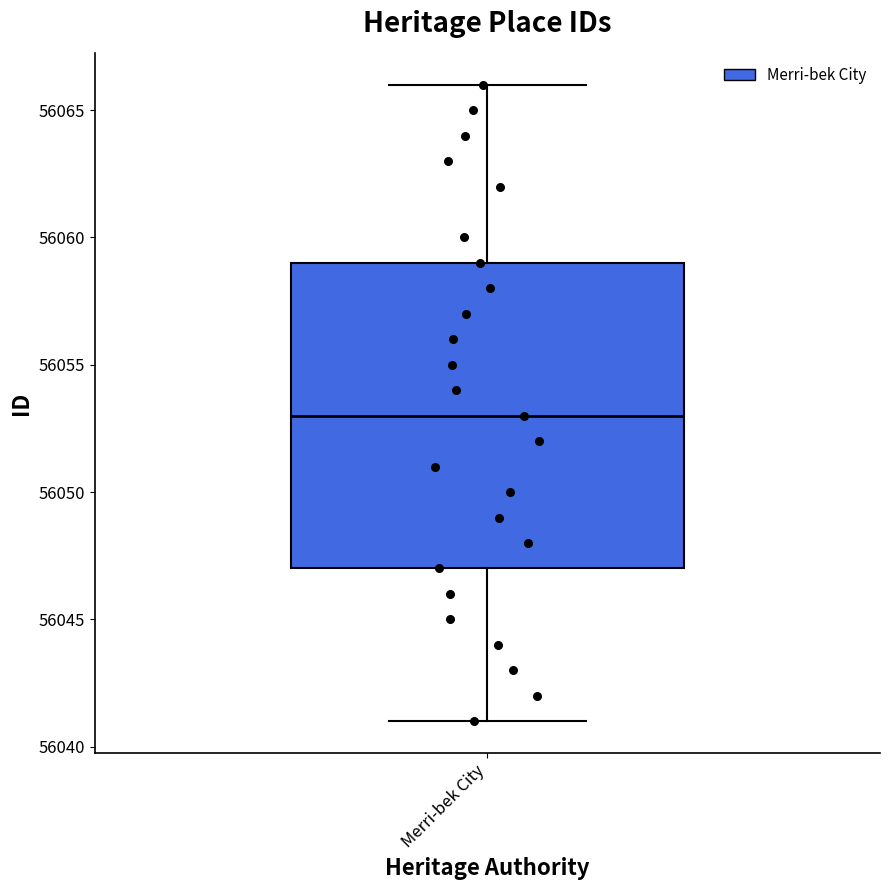

Read this box plot against the y-axis: the position of the median line, the range covered by the box, and the ends of both whiskers. The values are not printed on the chart, so give them approximately, as read against the axis.

median 56053, box 56047 to 56059, whiskers 56041 to 56066